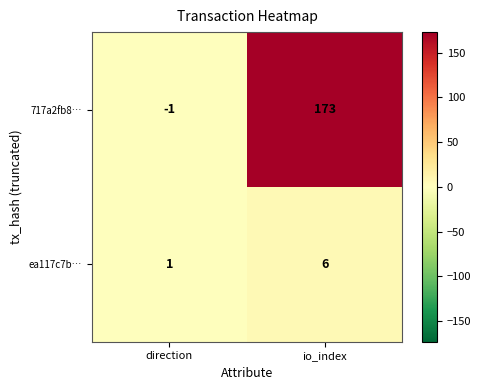

What is the sum of the ea117c7b… values at direction and io_index?

7